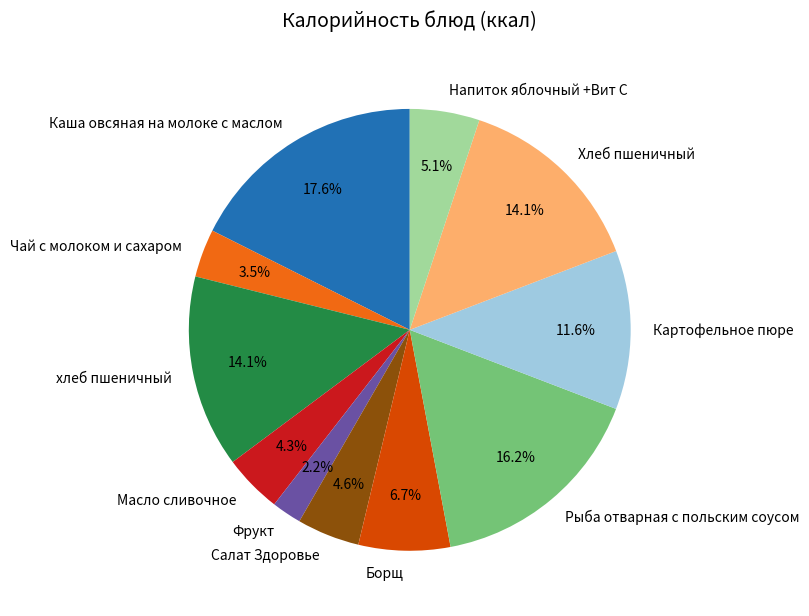

Count the number of slices in the pie.

11